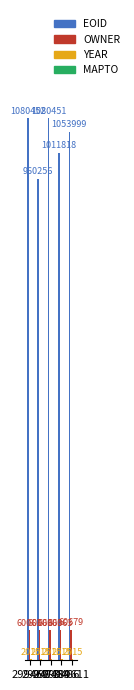

List the labels in order of OWNER value, smallest first.

299469, 299471, 299484, 299486, 389611